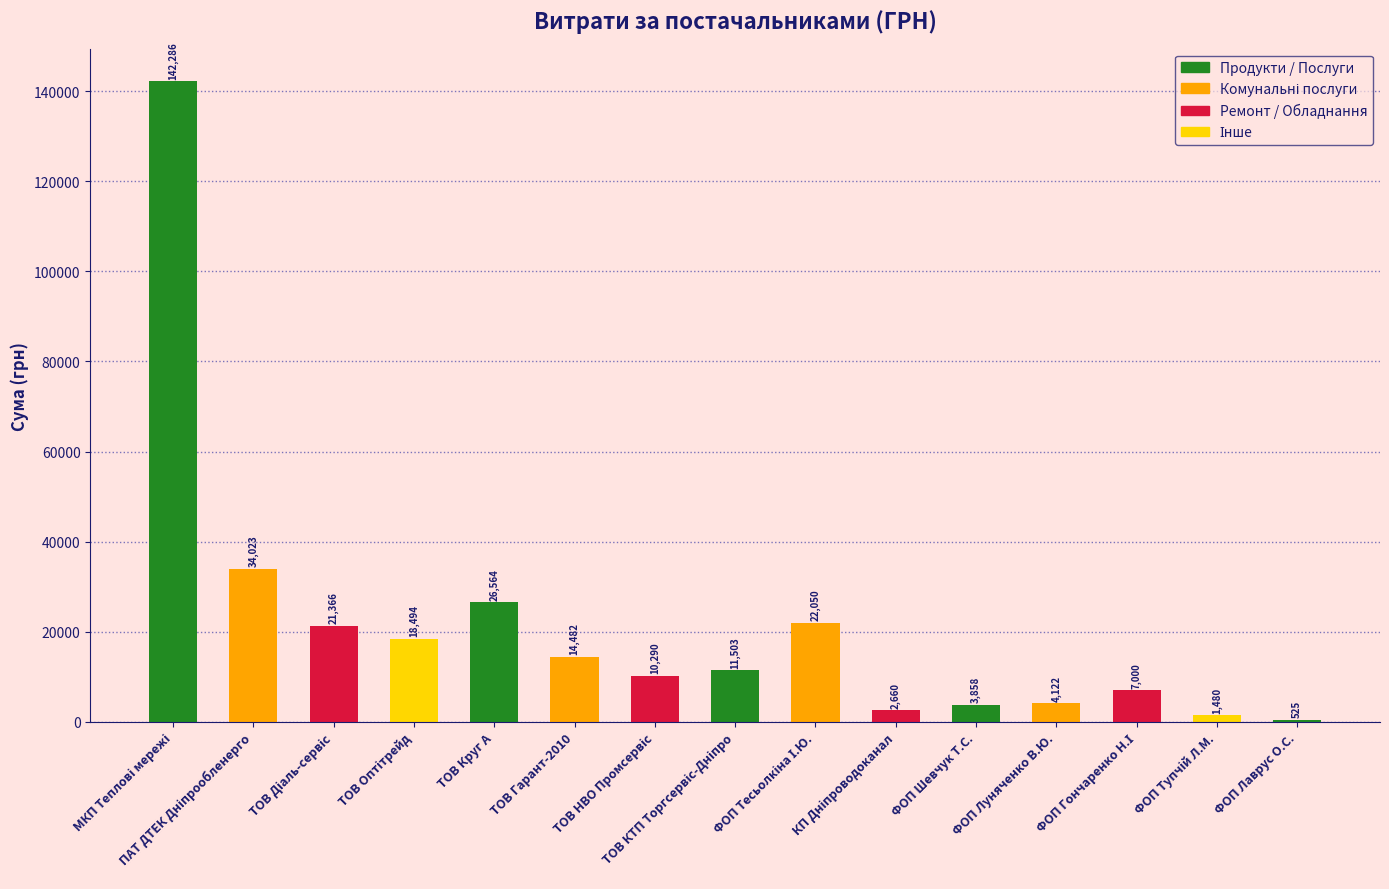

What is the average value?

21380.2